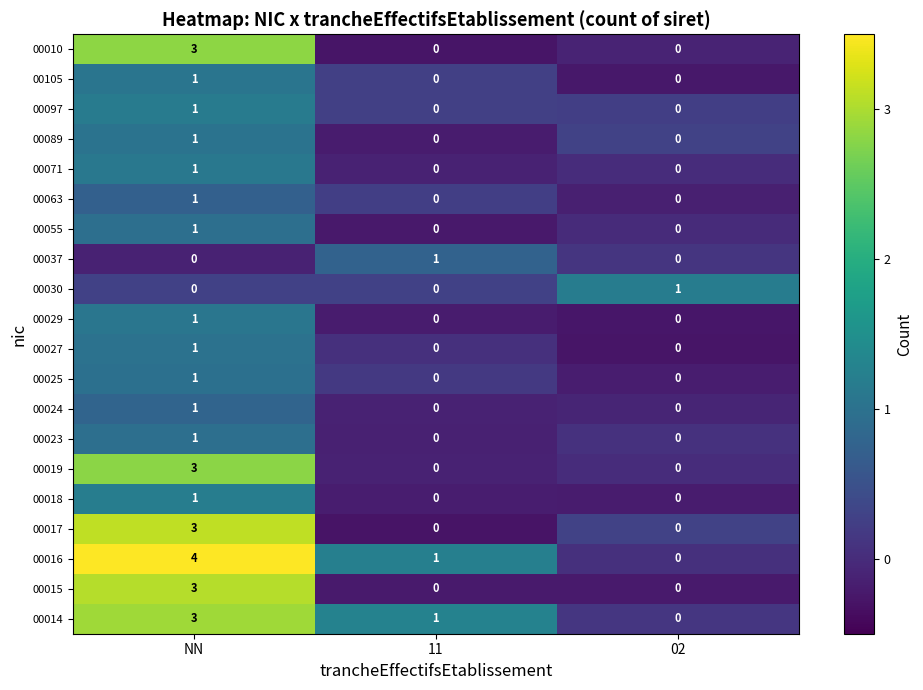

How many 00063 values are between 0 and 1?

3